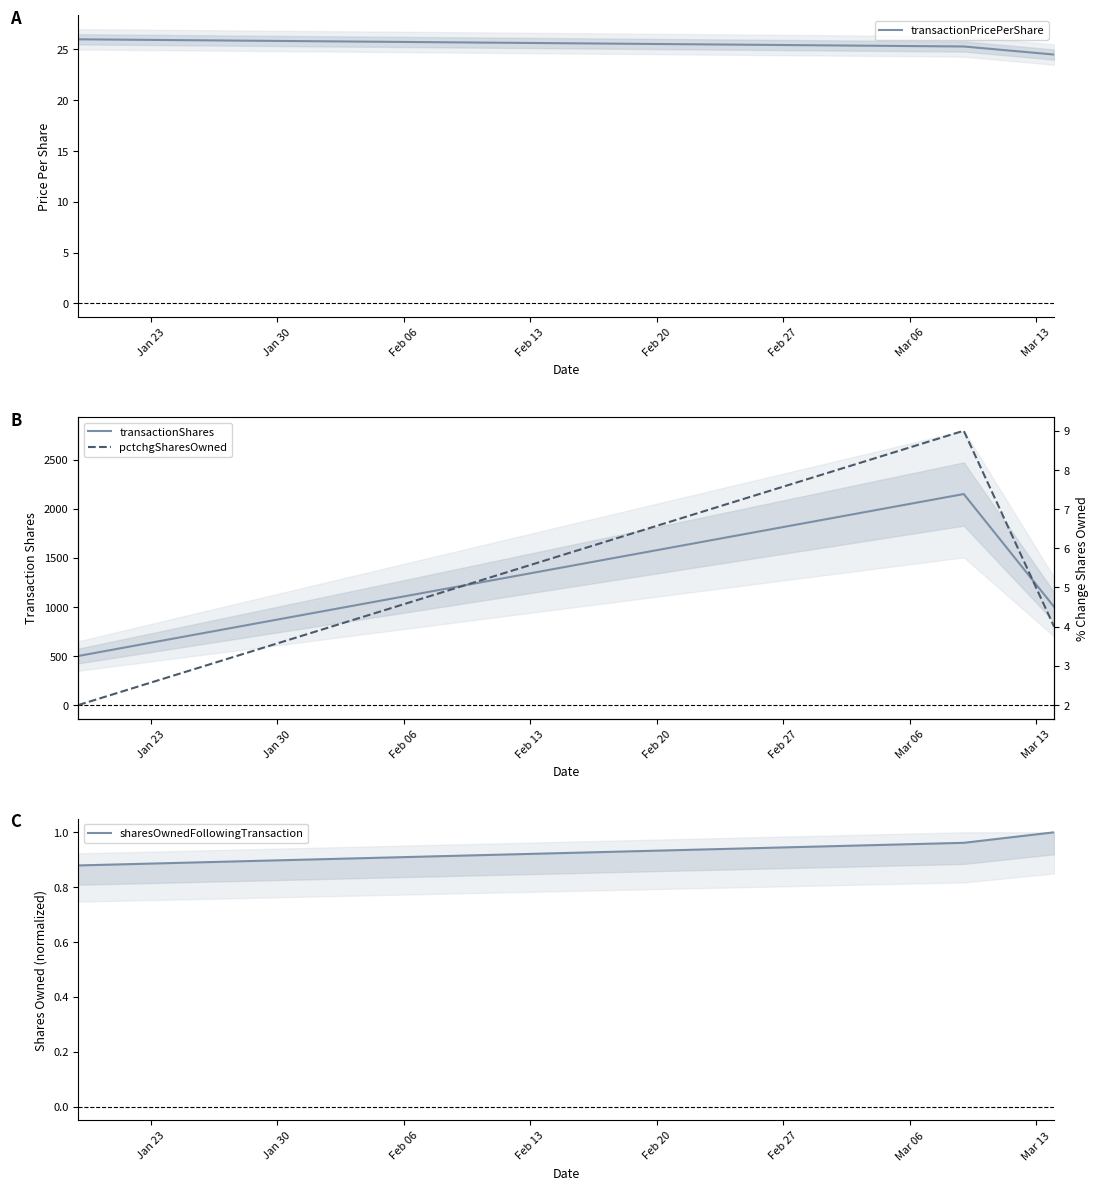

What is the value of the pctchgSharesOwned point at the 1st from the left?

2.0